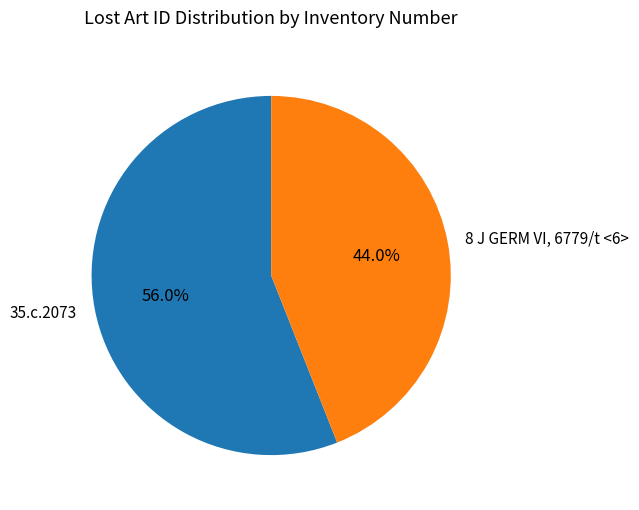

Is it true that 8 J GERM VI, 6779/t <6> is 44% of the pie?

True